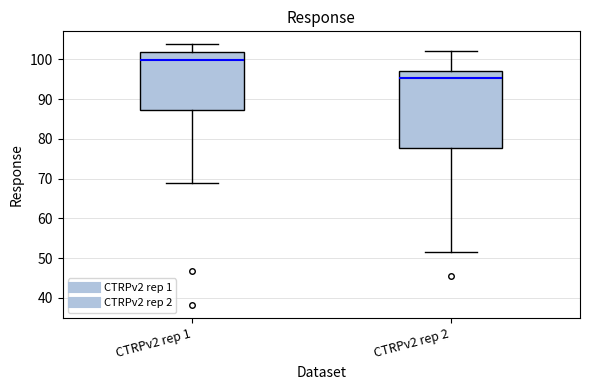

Comparing the boxes themselves (not the whiskers), which one is the tallest?

CTRPv2 rep 2